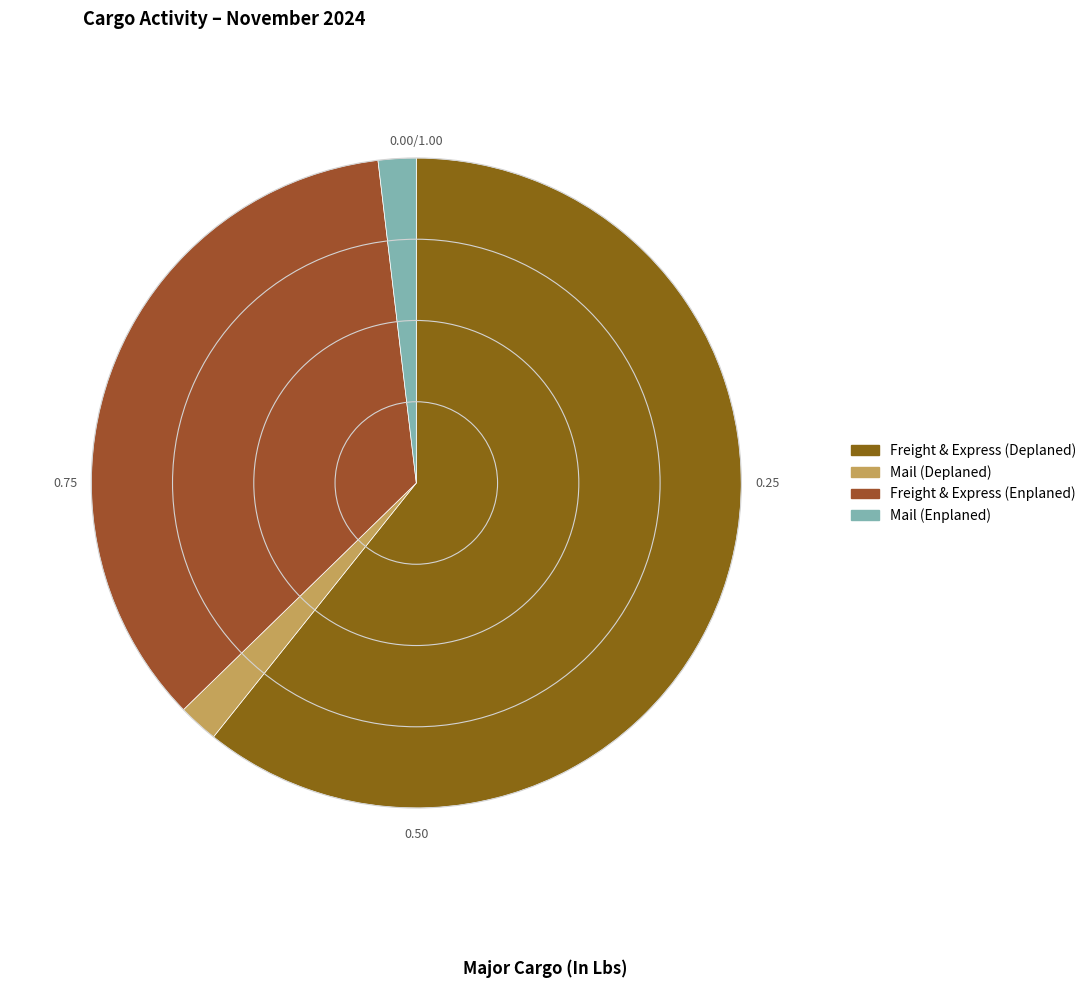

True or false: Mail (Enplaned) accounts for 15% of the total.

False